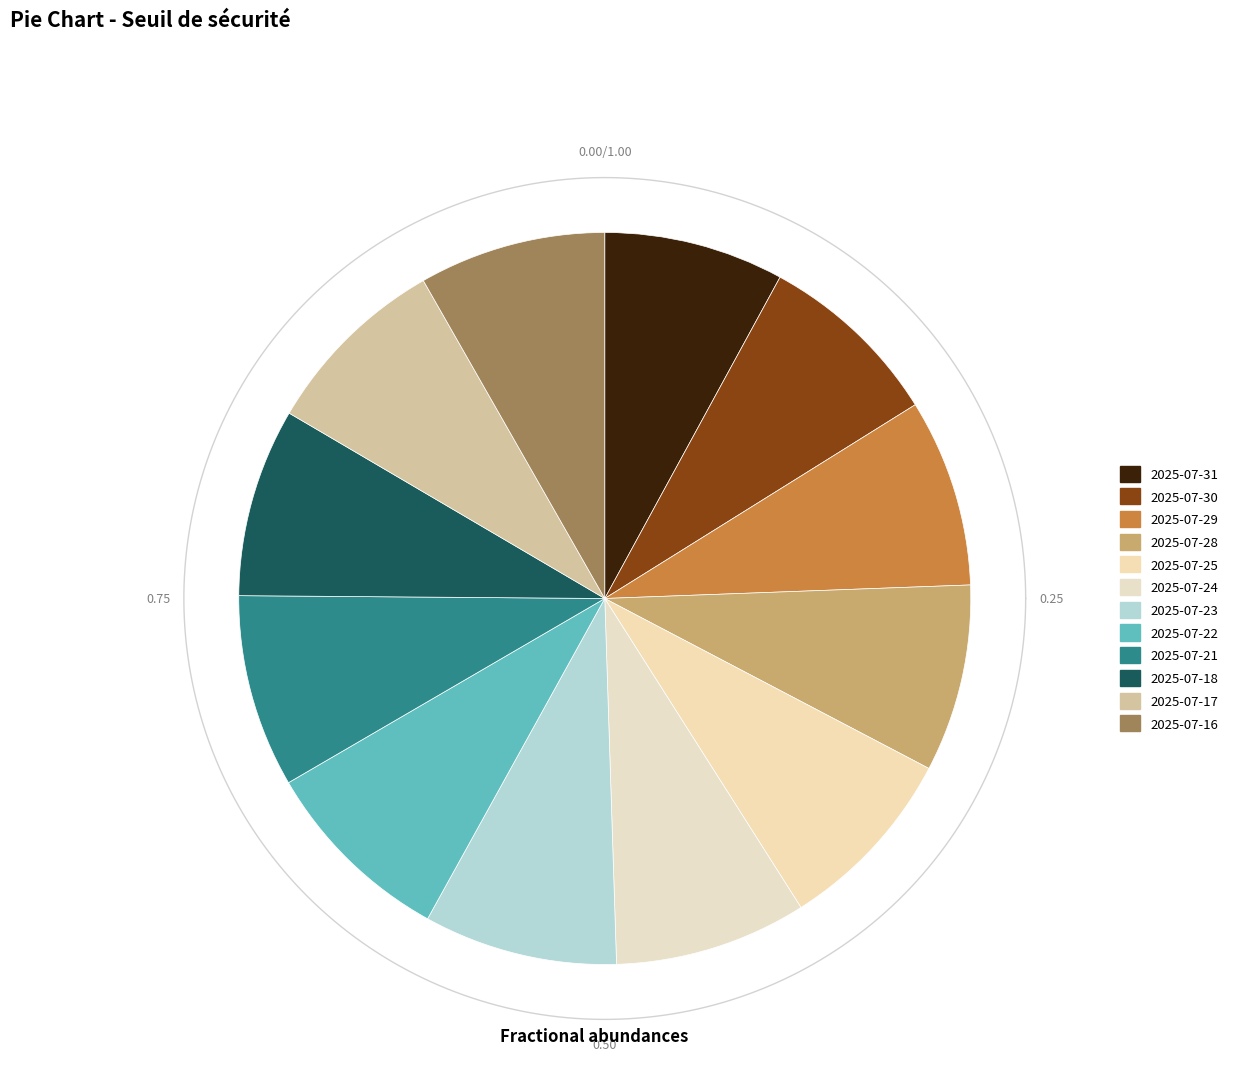

To the nearest percent, what is the average slice percentage?

8%